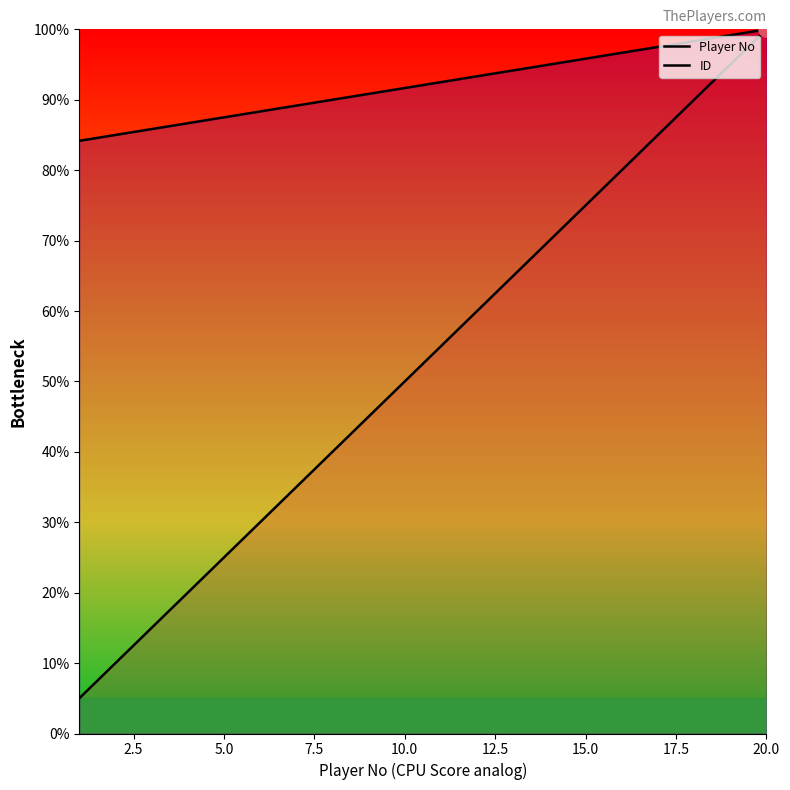

Which series reaches the minimum Y coordinate?

Player No